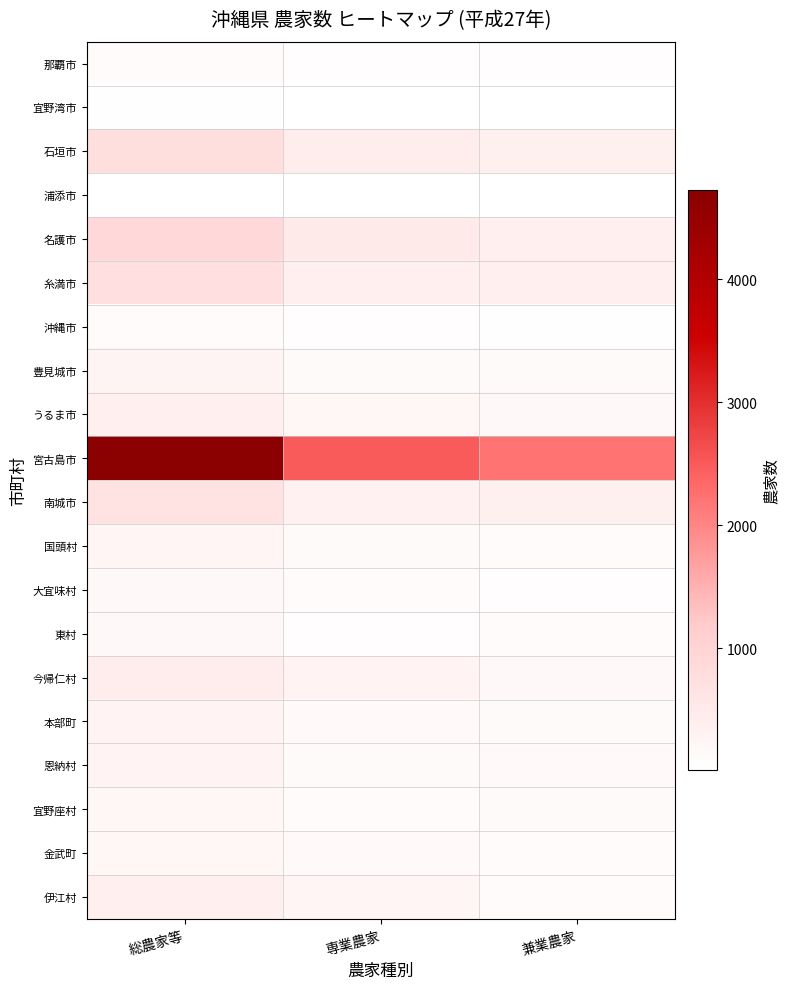

Reading right to left, list all the values displayed in this chart.

那覇市: 兼業農家=46	専業農家=46	総農家等=92
宜野湾市: 兼業農家=23	専業農家=22	総農家等=45
石垣市: 兼業農家=342	専業農家=440	総農家等=782
浦添市: 兼業農家=15	専業農家=9	総農家等=24
名護市: 兼業農家=394	専業農家=488	総農家等=882
糸満市: 兼業農家=373	専業農家=368	総農家等=741
沖縄市: 兼業農家=32	専業農家=55	総農家等=87
豊見城市: 兼業農家=120	専業農家=129	総農家等=249
うるま市: 兼業農家=158	専業農家=216	総農家等=374
宮古島市: 兼業農家=2215	専業農家=2507	総農家等=4722
南城市: 兼業農家=350	専業農家=333	総農家等=683
国頭村: 兼業農家=106	専業農家=126	総農家等=232
大宜味村: 兼業農家=63	専業農家=107	総農家等=170
東村: 兼業農家=95	専業農家=64	総農家等=159
今帰仁村: 兼業農家=159	専業農家=286	総農家等=445
本部町: 兼業農家=134	専業農家=146	総農家等=280
恩納村: 兼業農家=151	専業農家=129	総農家等=280
宜野座村: 兼業農家=127	専業農家=101	総農家等=228
金武町: 兼業農家=83	専業農家=141	総農家等=224
伊江村: 兼業農家=119	専業農家=241	総農家等=360